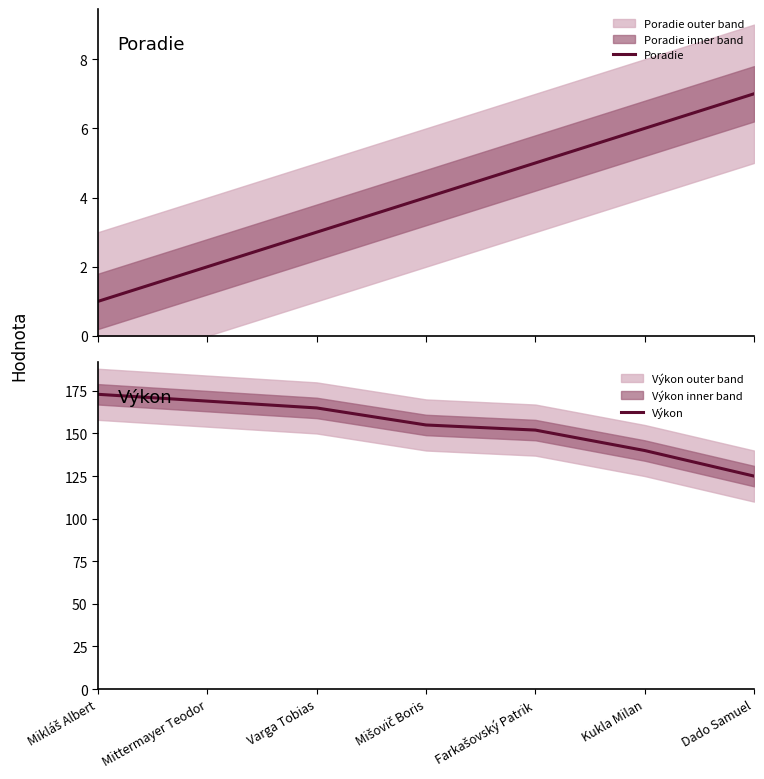

What is the difference between the Výkon values at Varga Tobias and Mikláš Albert?

8